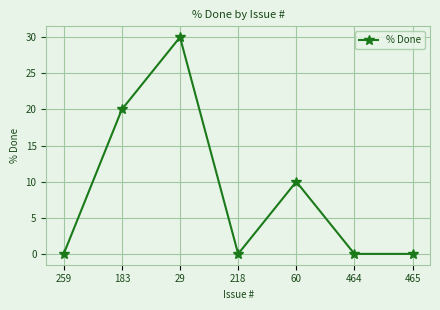

Is it true that the value at 218 is 19?

False